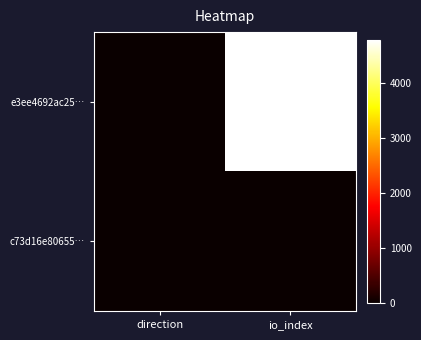

How many distinct data groups are displayed?

2